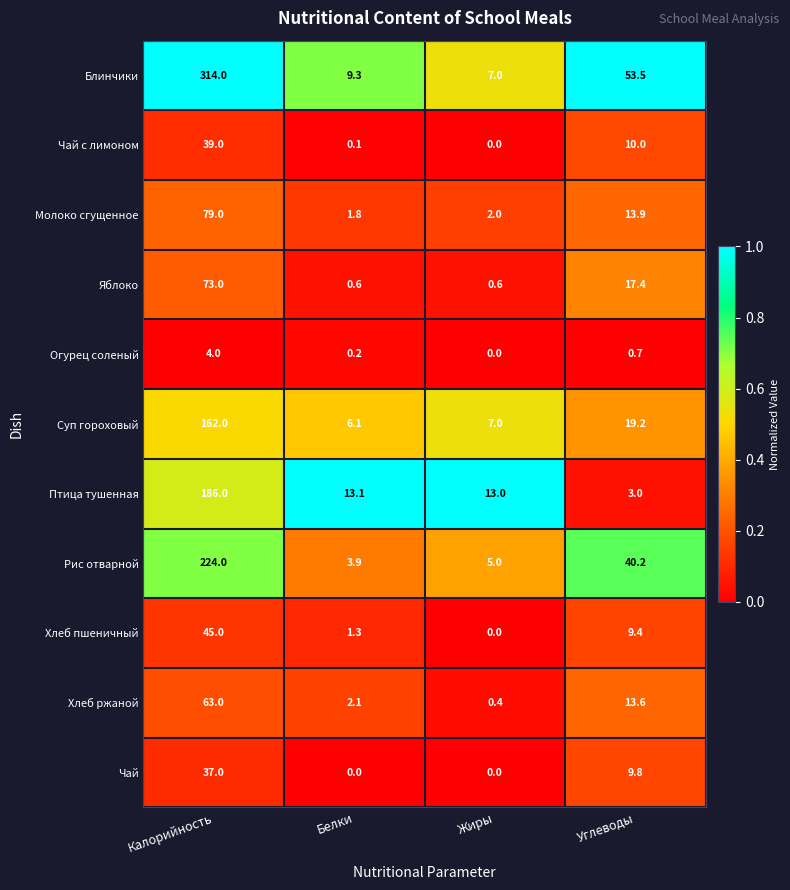

Which category has the highest value in the Чай с лимоном series?

Калорийность